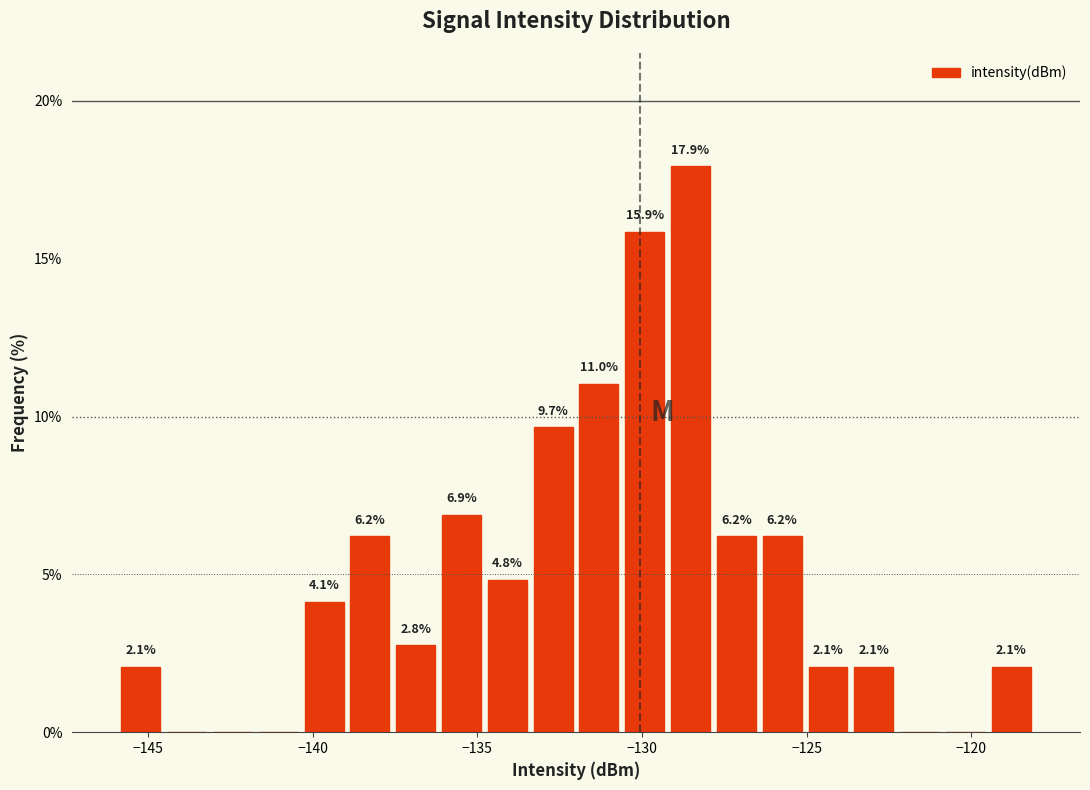

Around what value on the x-axis is the tallest bar? Give the approximate position of its centre, as read against the axis.

-128.5